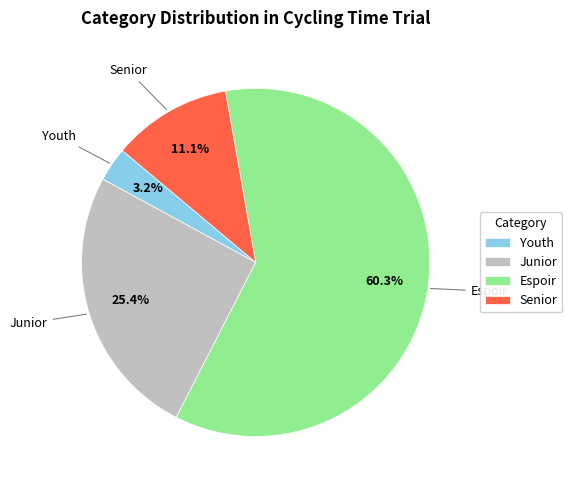

Which category has the smallest portion of the pie?

Youth